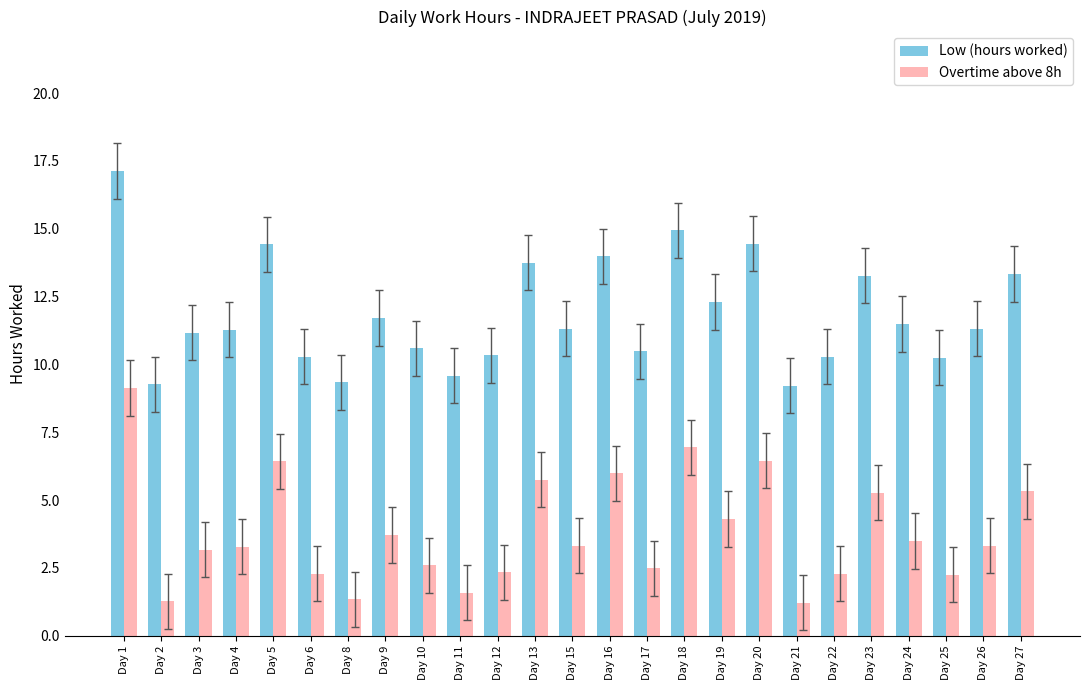

What is the difference between the highest and lowest values at Day 5?

8.0